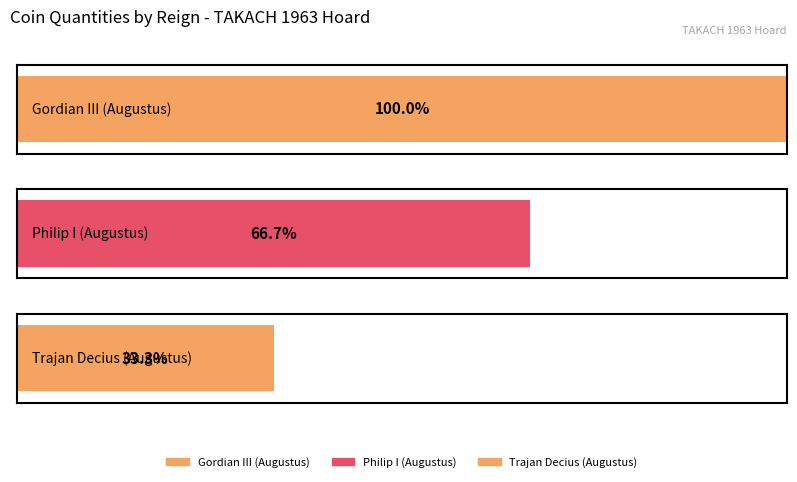

At which label is the value closest to 2?

Philip I (Augustus)